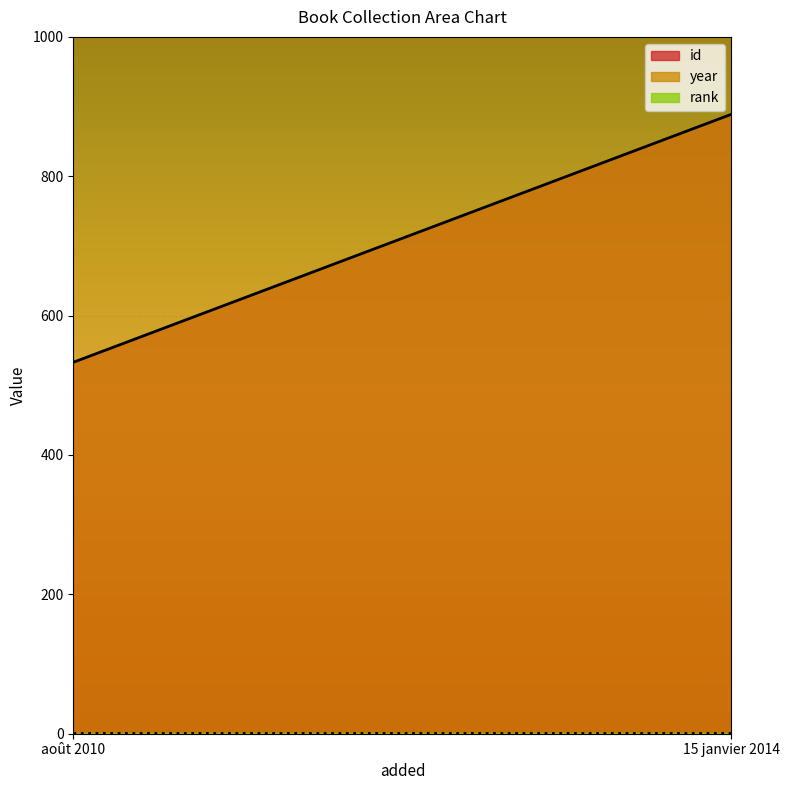

Which label corresponds to the largest value in the chart?

15 janvier 2014